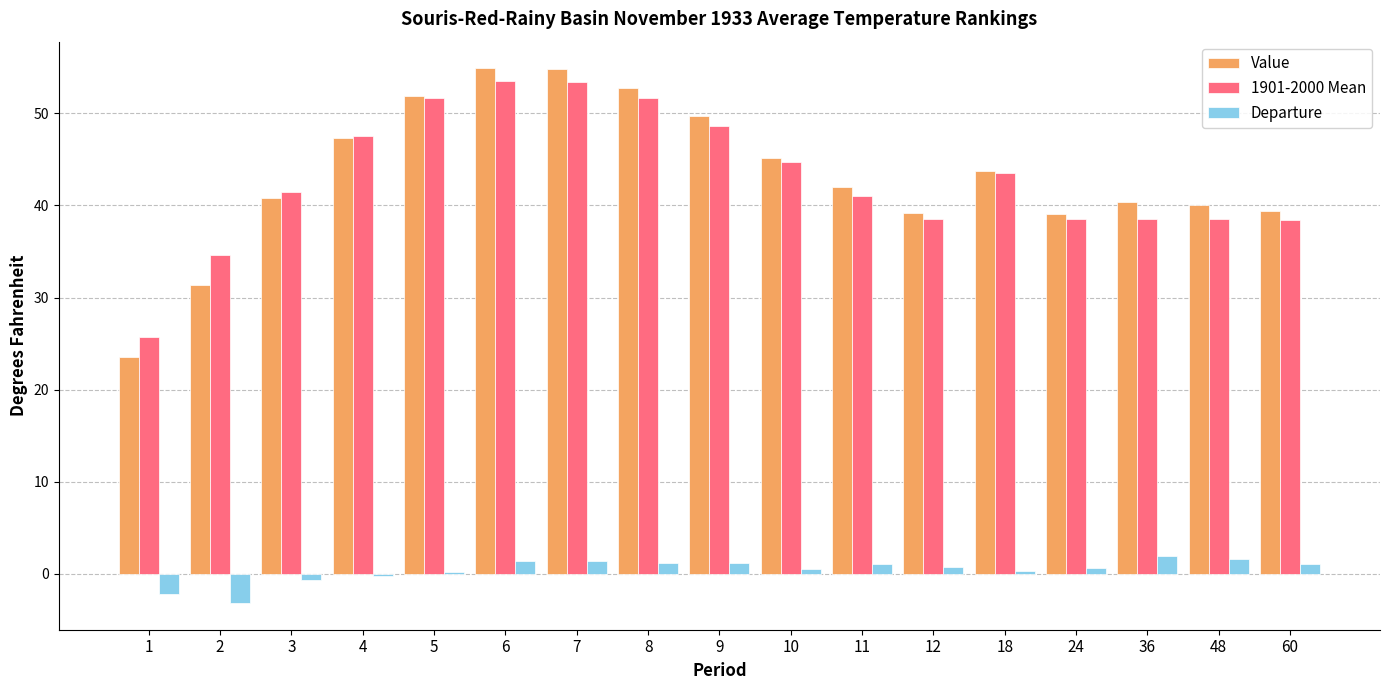

What is the total value across all series at 1?

47.0